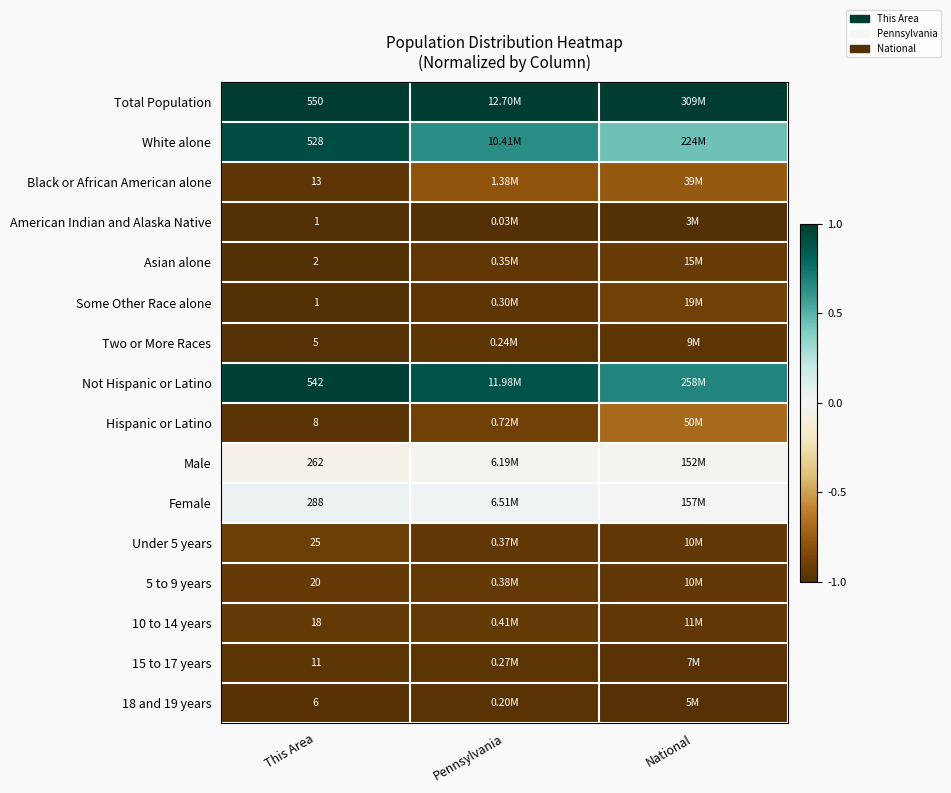

What is the total value across all series at Pennsylvania?

-7.8